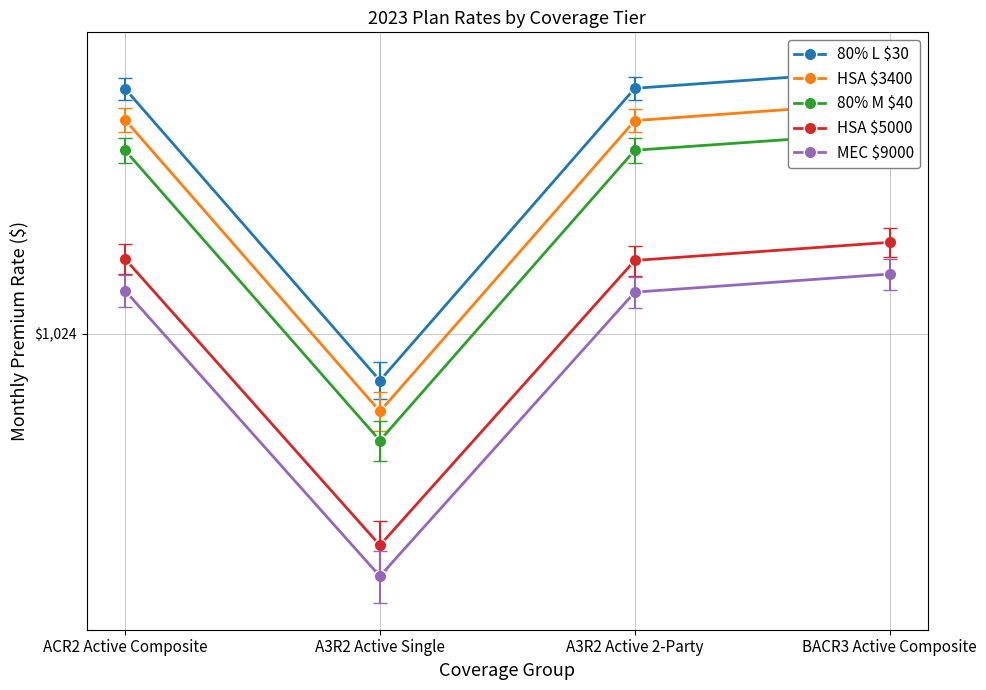

Which series has the widest spread of values?

80% L $30